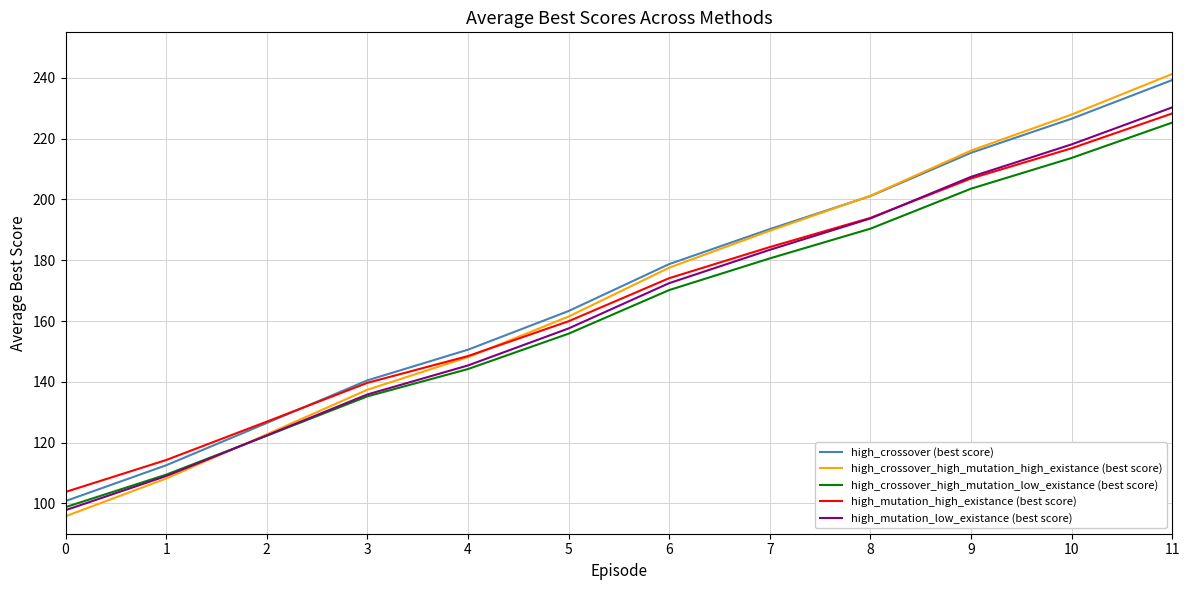

Which series changed the most between 0 and 4?

high_crossover_high_mutation_high_existance (best score)